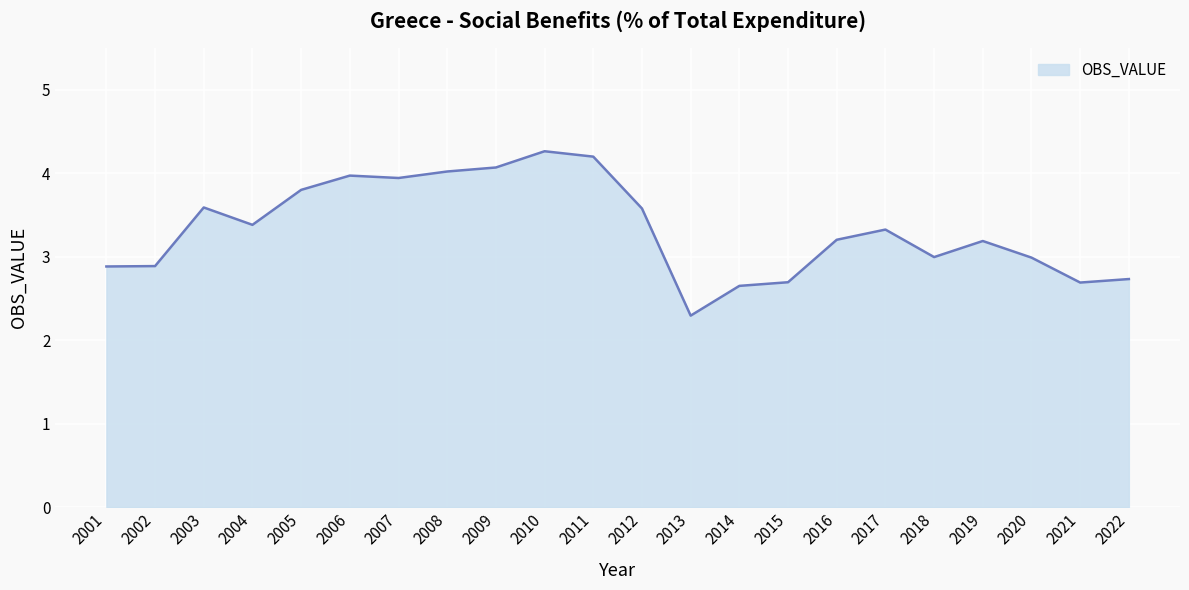

At which label does the data first exceed 3?

2003